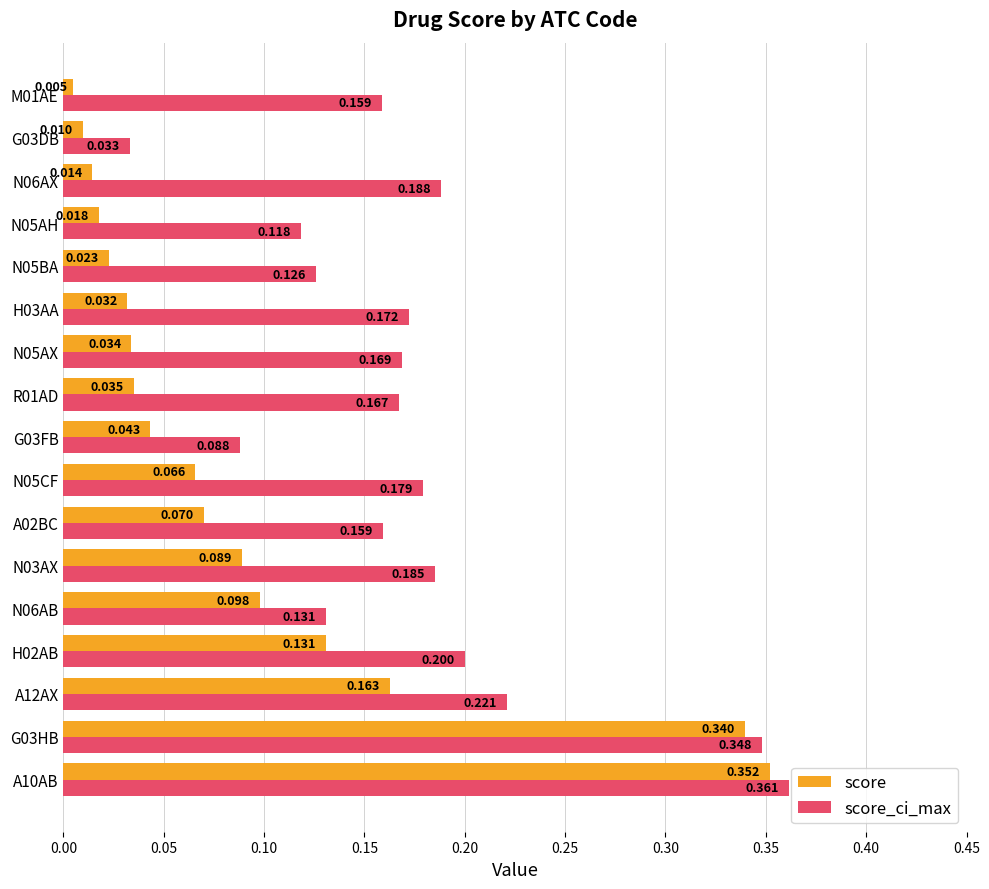

Rank the series by their maximum value, from lowest to highest.

score, score_ci_max